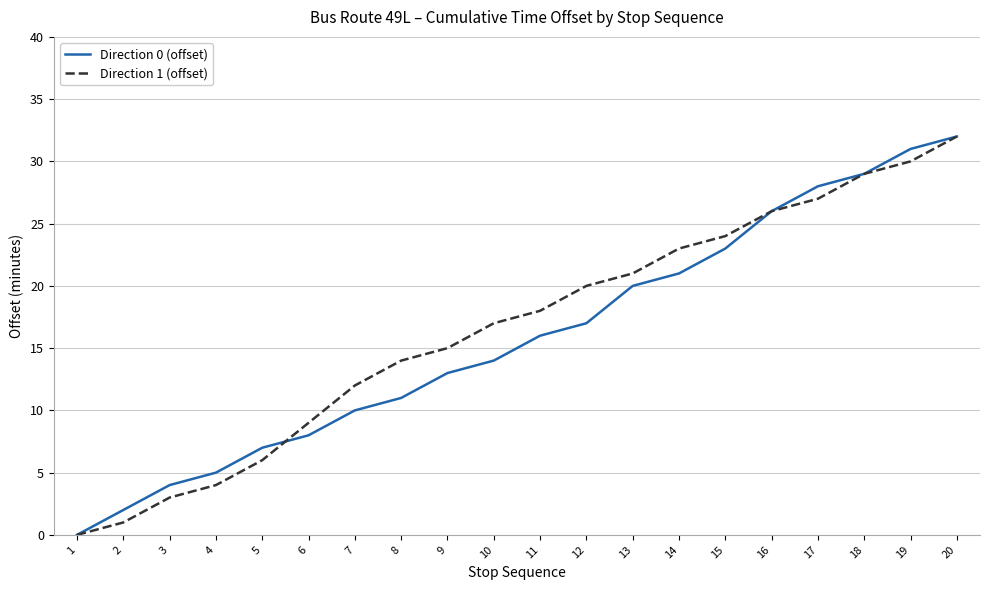

Reading left to right, what are all the values shown in this chart?

Direction 0 (offset): 0	2	4	5	7	8	10	11	13	14	16	17	20	21	23	26	28	29	31	32
Direction 1 (offset): 0	1	3	4	6	9	12	14	15	17	18	20	21	23	24	26	27	29	30	32